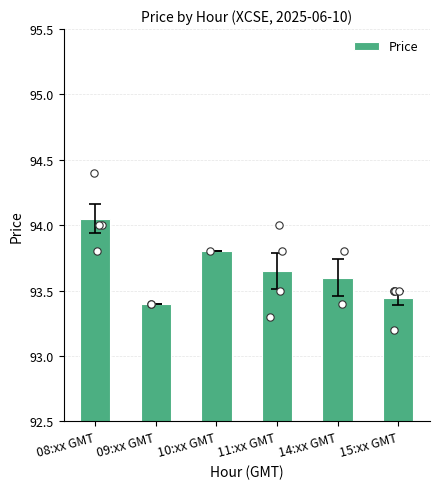

Between 15:xx GMT and 11:xx GMT, which is larger?

11:xx GMT